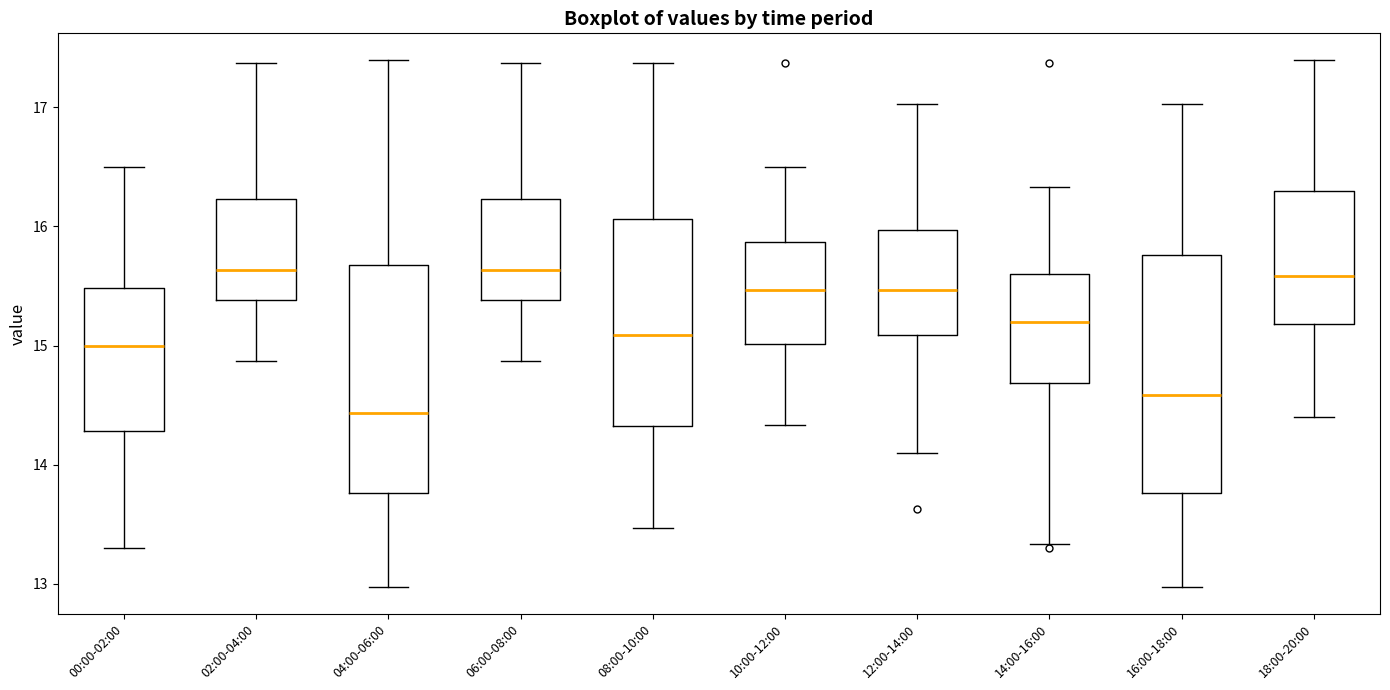

Where does the median line of the box for 14:00-16:00 sit on the y-axis? The values are not printed on the chart, so give them approximately, as read against the axis.

15.2